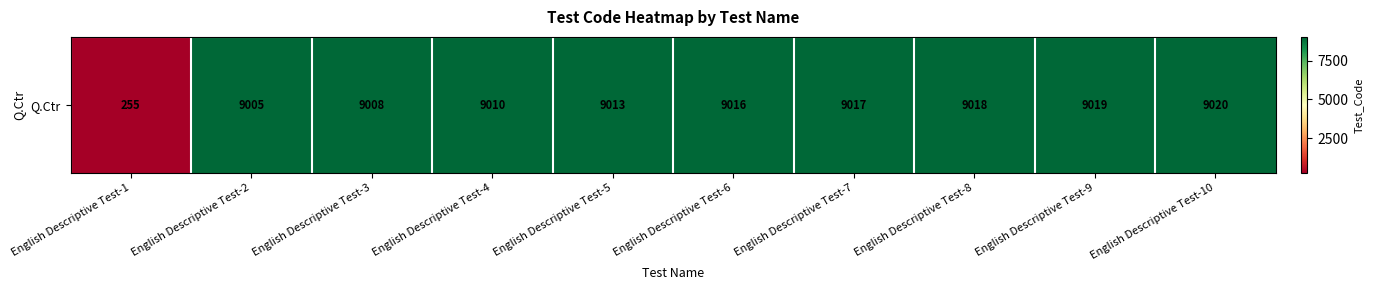

Where is the data nearest to the value 4637?

English Descriptive Test-2